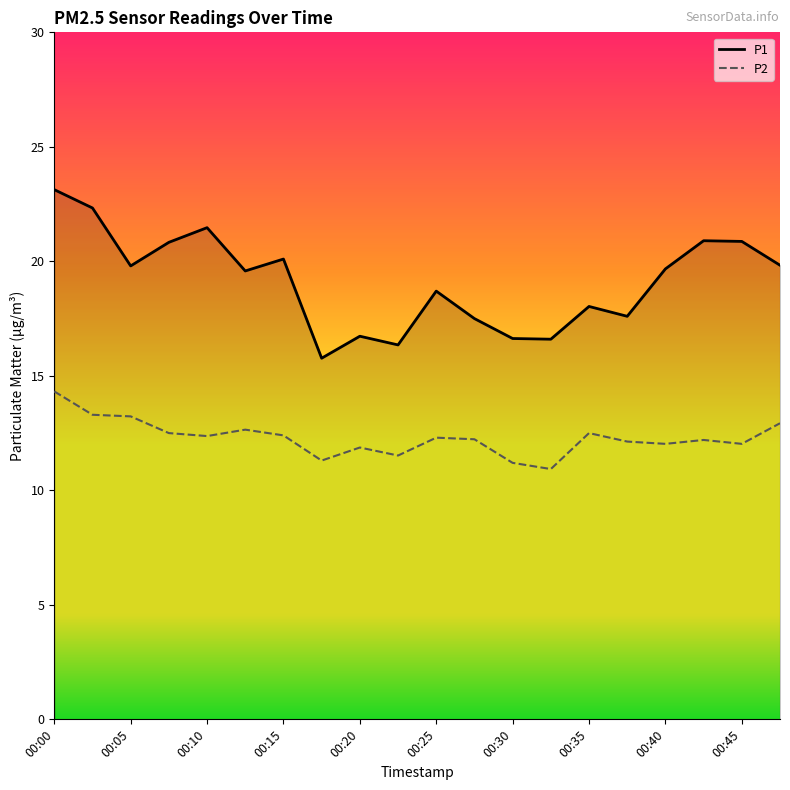

List the series in order of their overall mean, highest first.

P1, P2